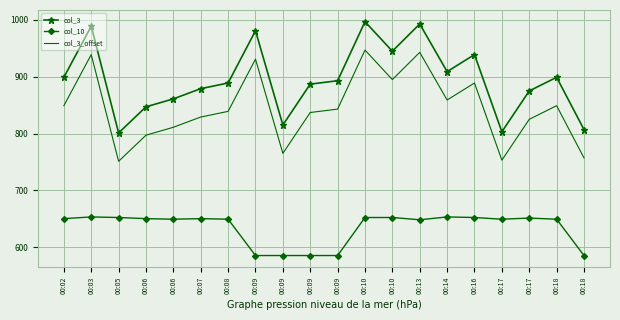

At which category does the chart reach its minimum across all series?

00:09